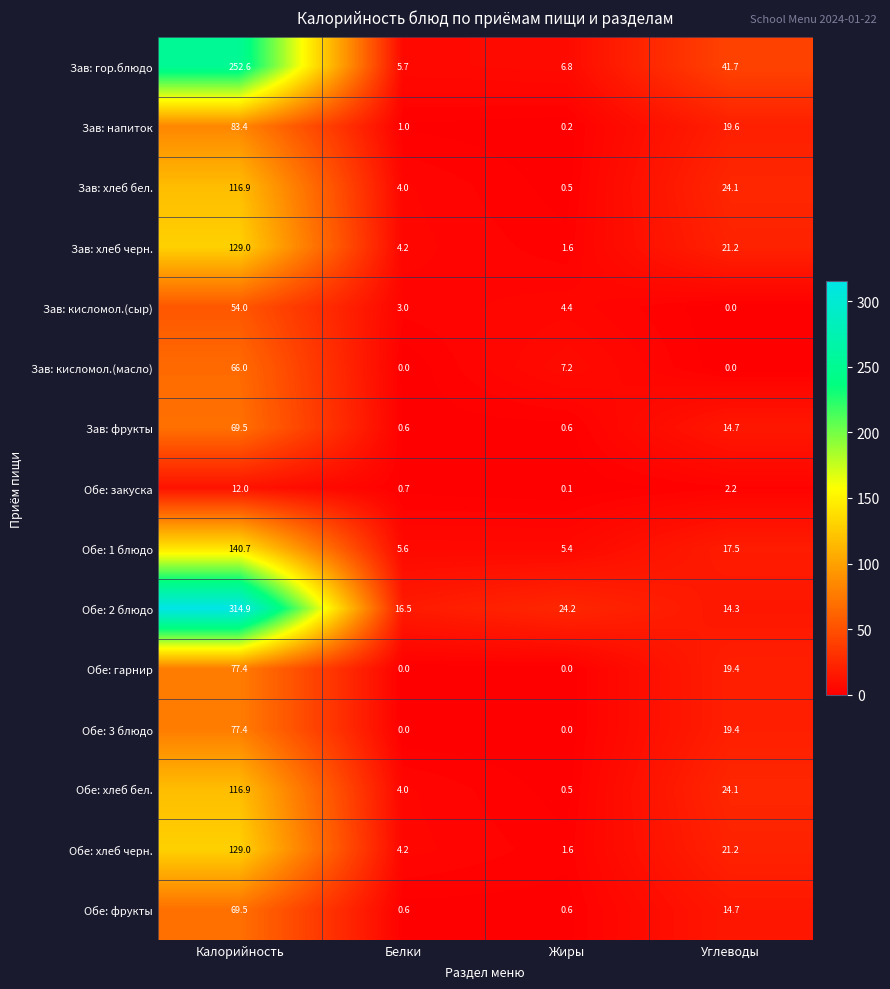

What is the average value of the Обе: хлеб черн. series?

39.0